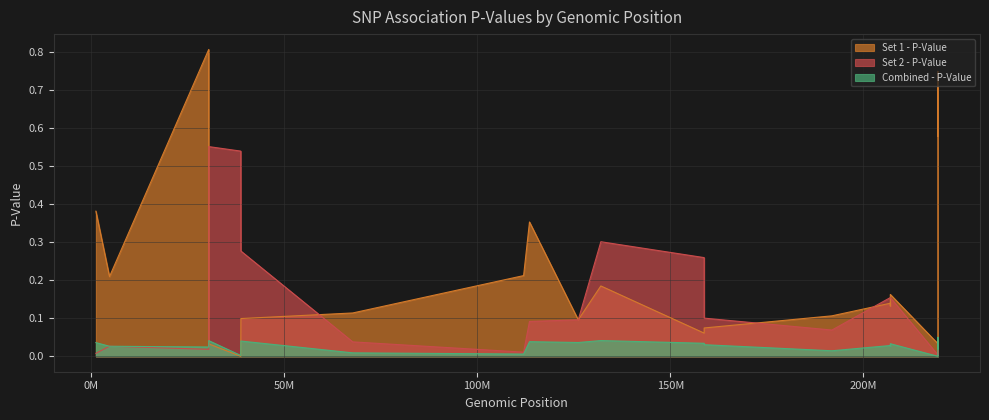

True or false: Set 1 - P-Value has a value of 0.6 at rs2279014.

True